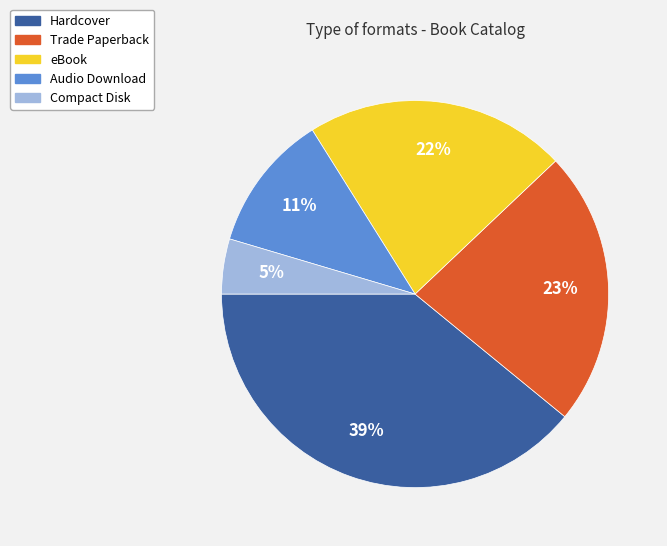

To the nearest percent, what is the combined percentage of Compact Disk and Hardcover?

44%